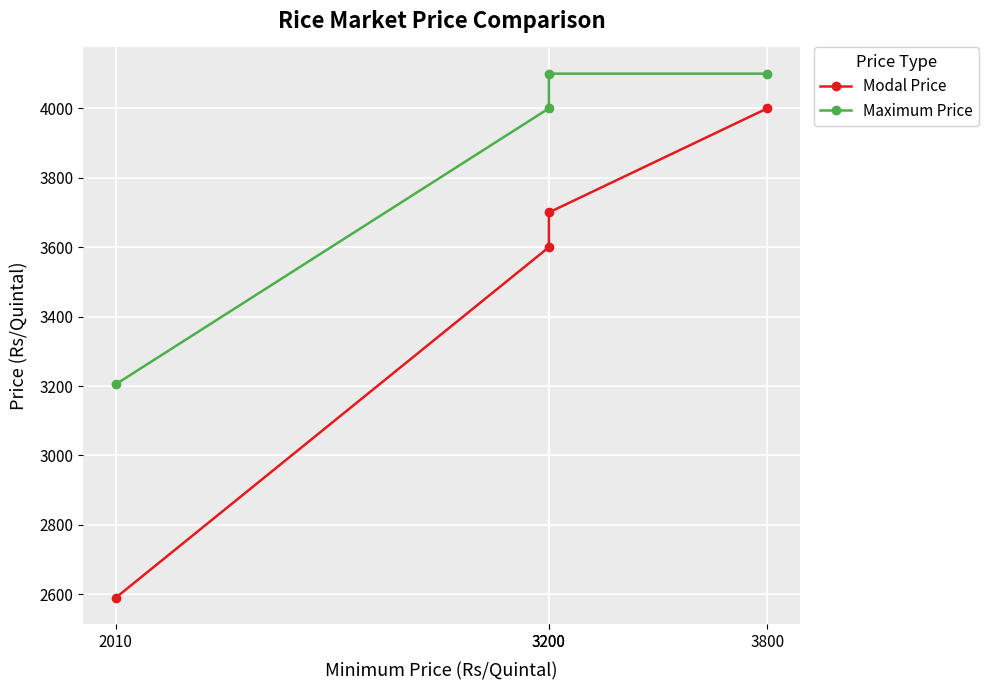

Reading right to left, what are all the values shown in this chart?

Modal Price: 2010=2590	3200=3600	3200=3700	3800=4000
Maximum Price: 2010=3205	3200=4000	3200=4100	3800=4100